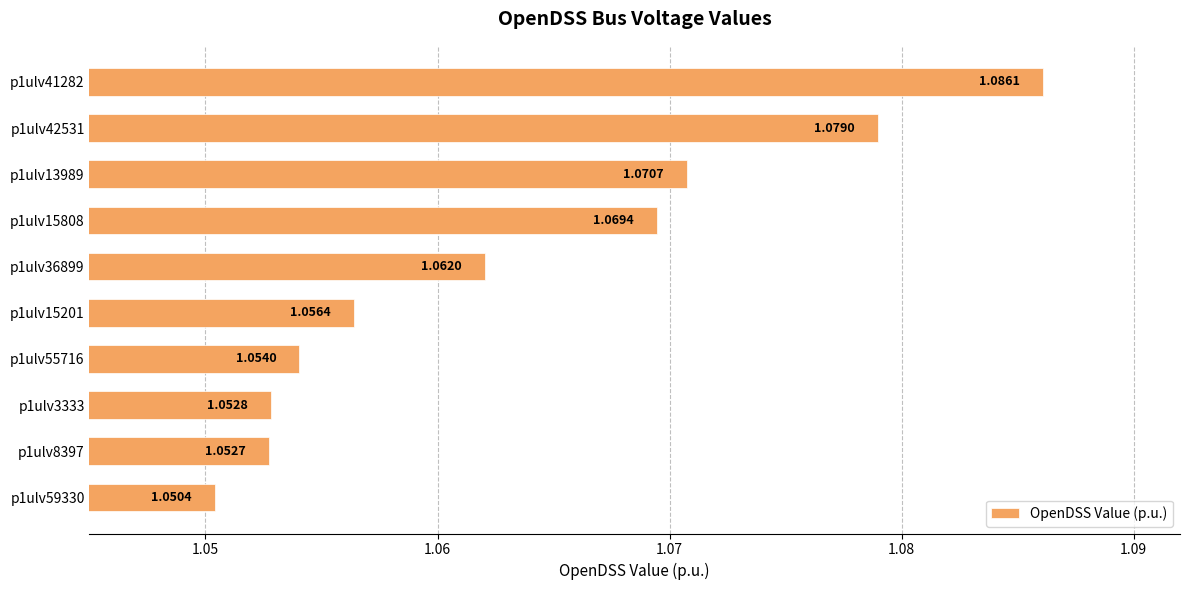

What is the sum of all values?

10.6